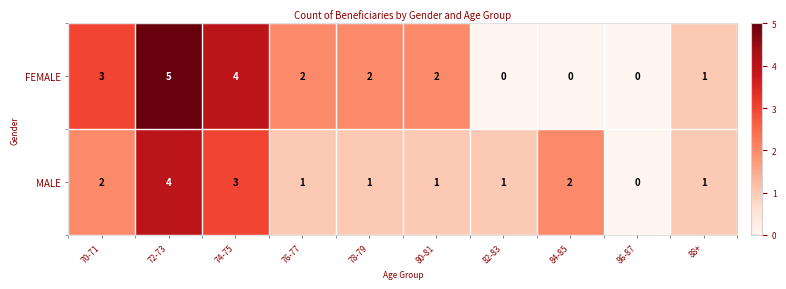

Reading right to left, list all the values displayed in this chart.

FEMALE: 88+=1	86-87=0	84-85=0	82-83=0	80-81=2	78-79=2	76-77=2	74-75=4	72-73=5	70-71=3
MALE: 88+=1	86-87=0	84-85=2	82-83=1	80-81=1	78-79=1	76-77=1	74-75=3	72-73=4	70-71=2